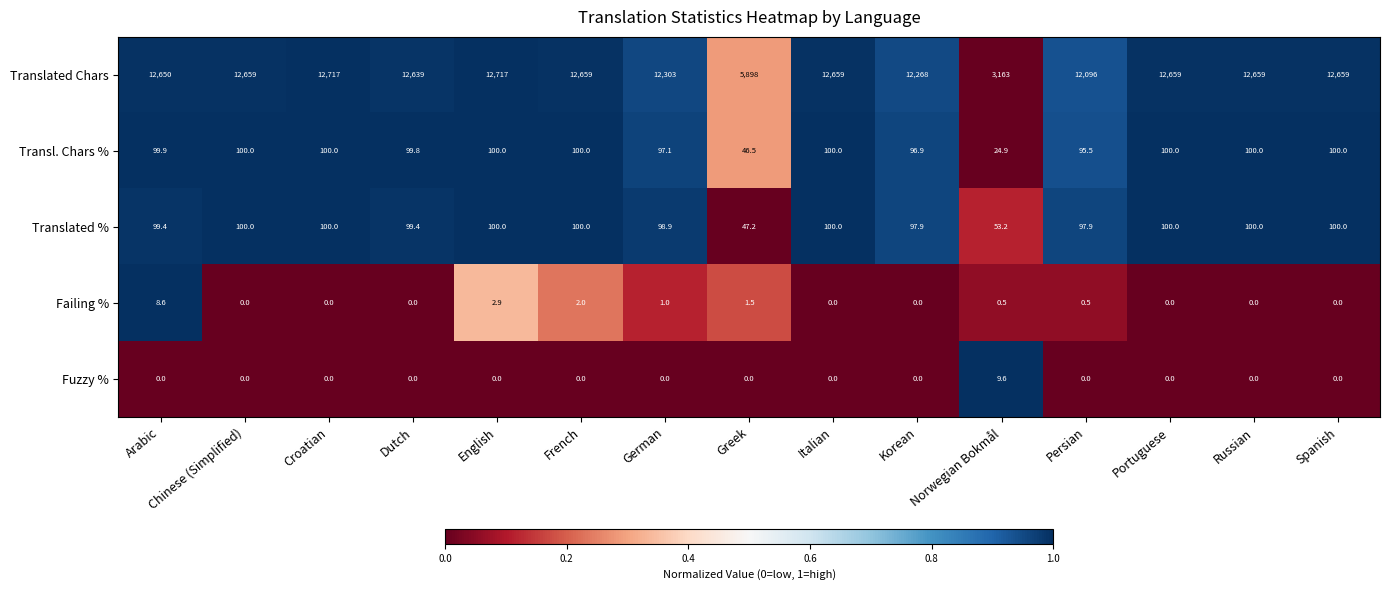

What is the difference between the maximum and minimum values in the Translated Chars series?

9554.0